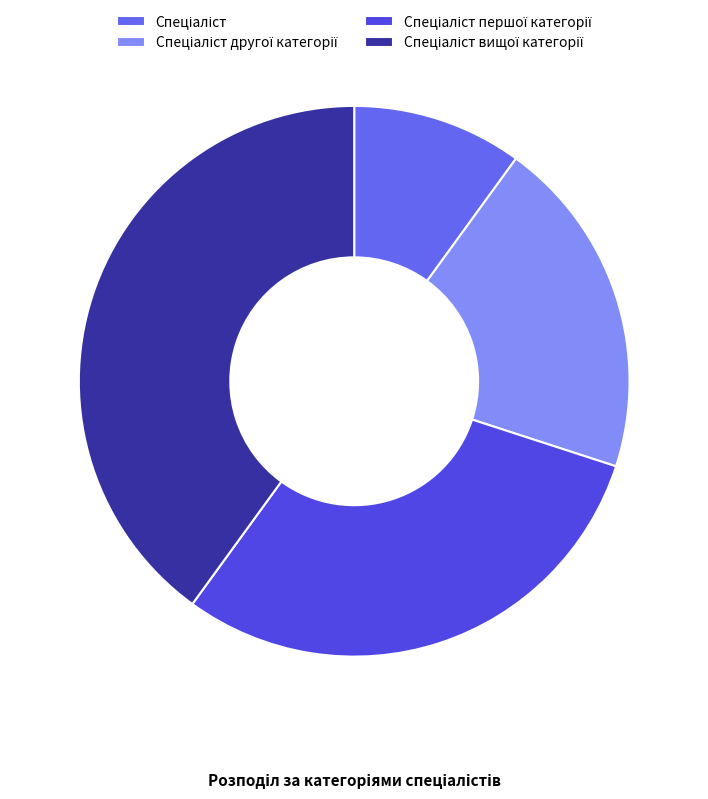

To the nearest percent, what percentage of the pie is Спеціаліст вищої категорії?

40%